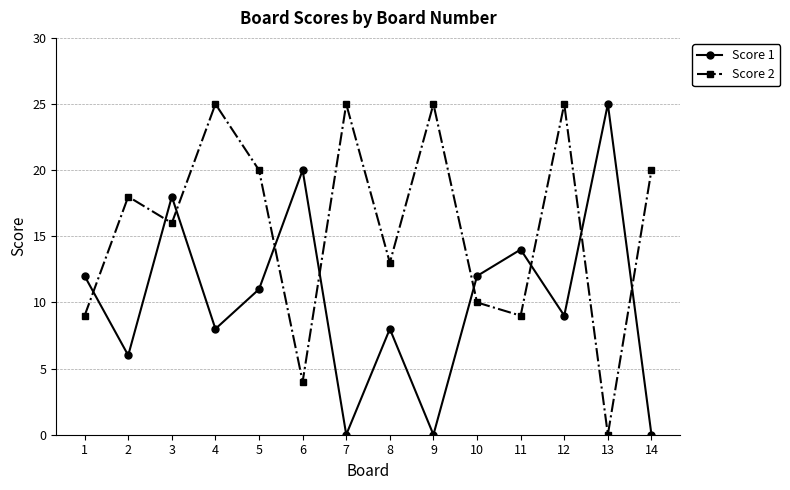

How many interior local valleys does the Score 1 series have?

5